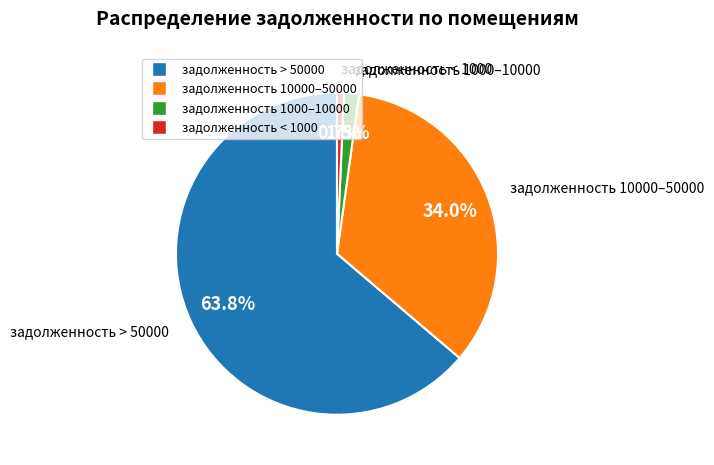

To the nearest percent, what is the difference between the largest and smallest slice percentages?

63%